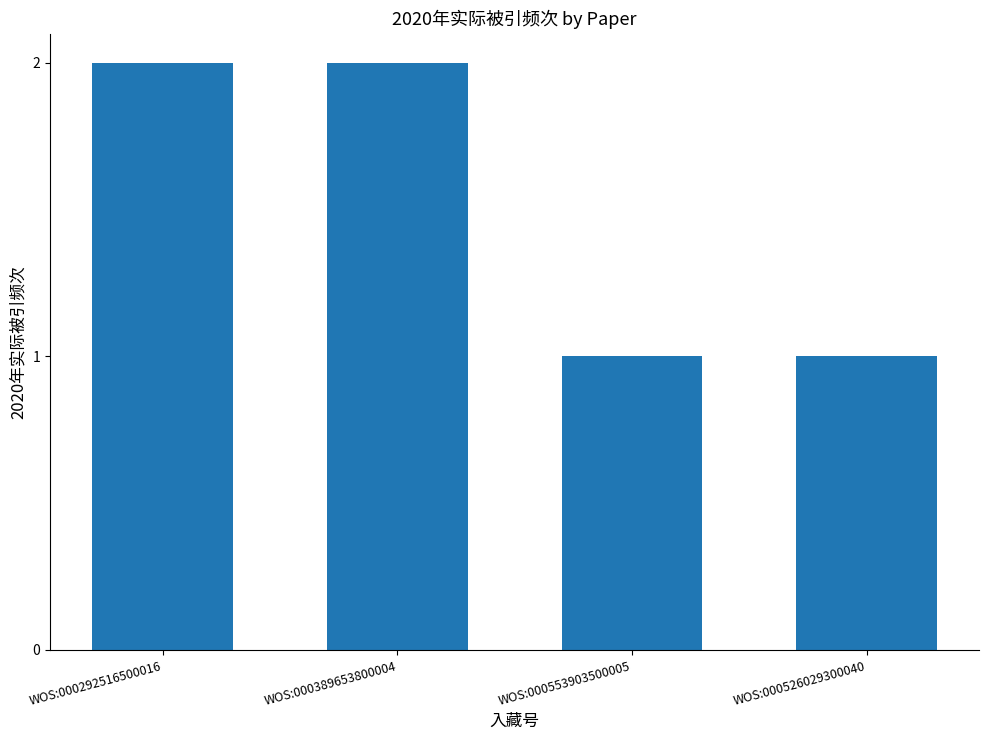

True or false: the data shows 1 at WOS:000553903500005.

True